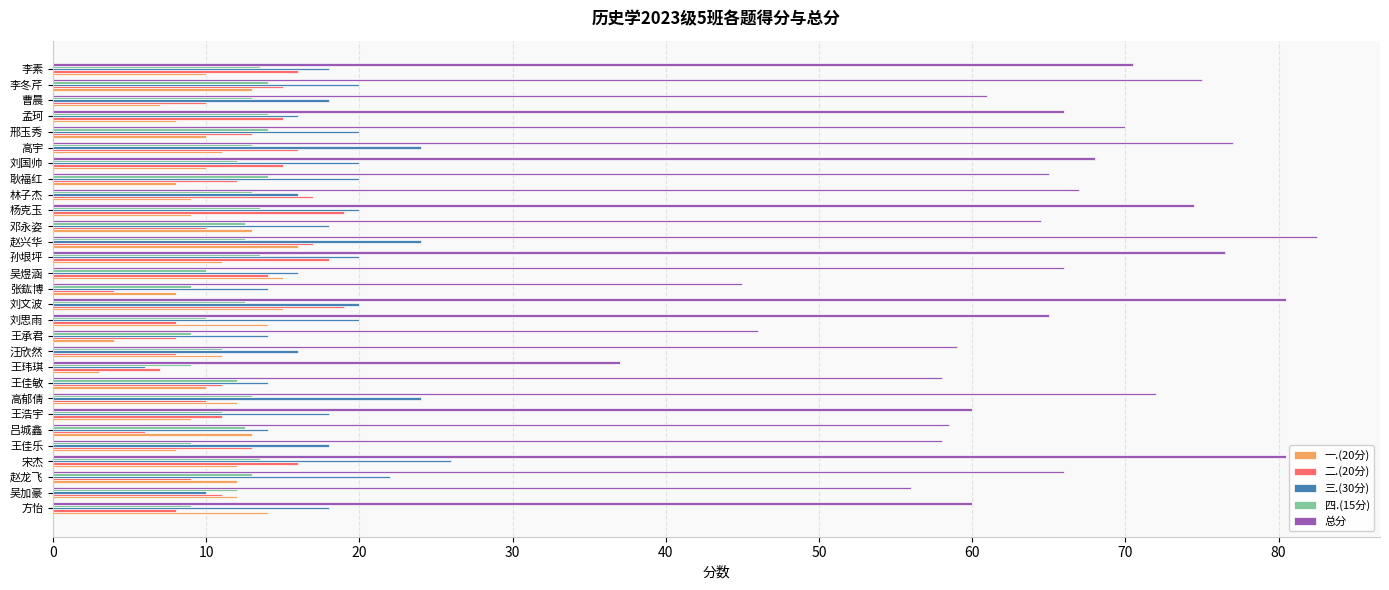

What is the total value across all series at 张鈜博?

80.0